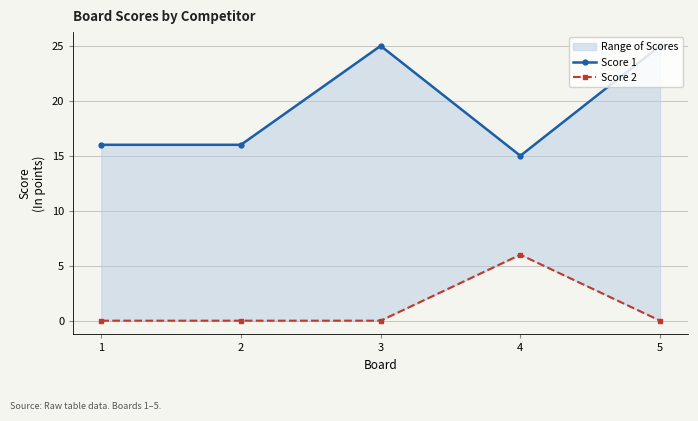

Does the chart have visible grid lines?

Yes